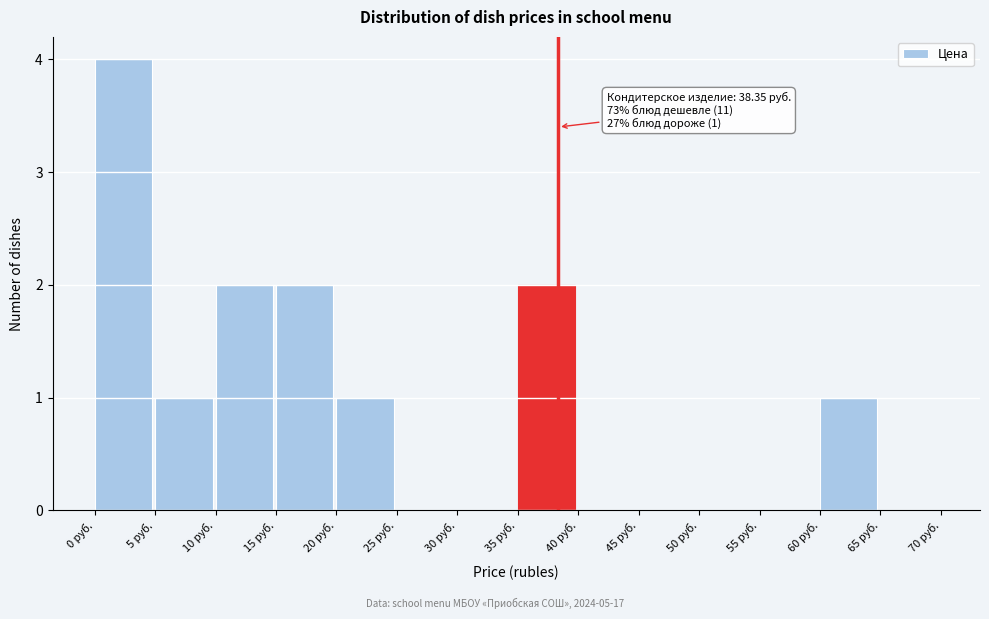

Which range on the x-axis has the tallest bar?

0 to 5